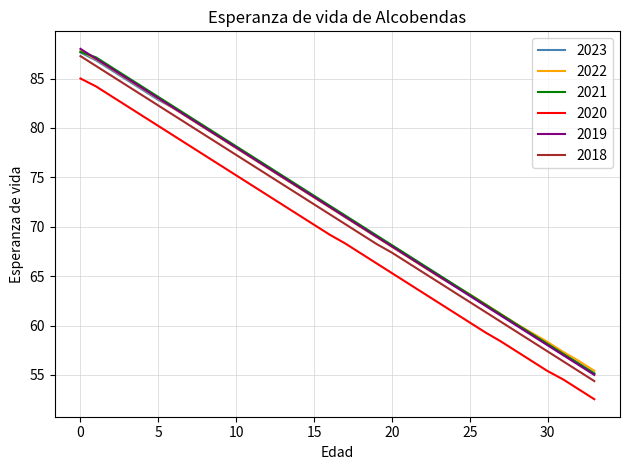

Count the number of data series in this chart.

6